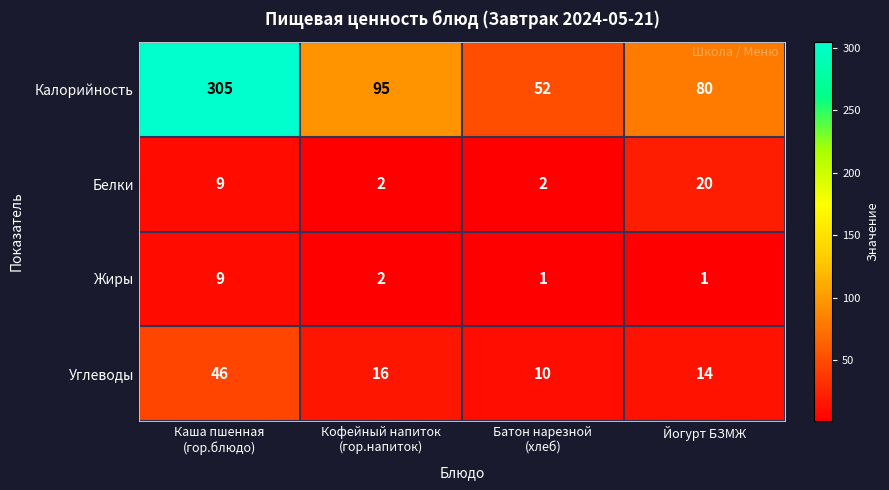

At how many categories does at least one series exceed 118?

1